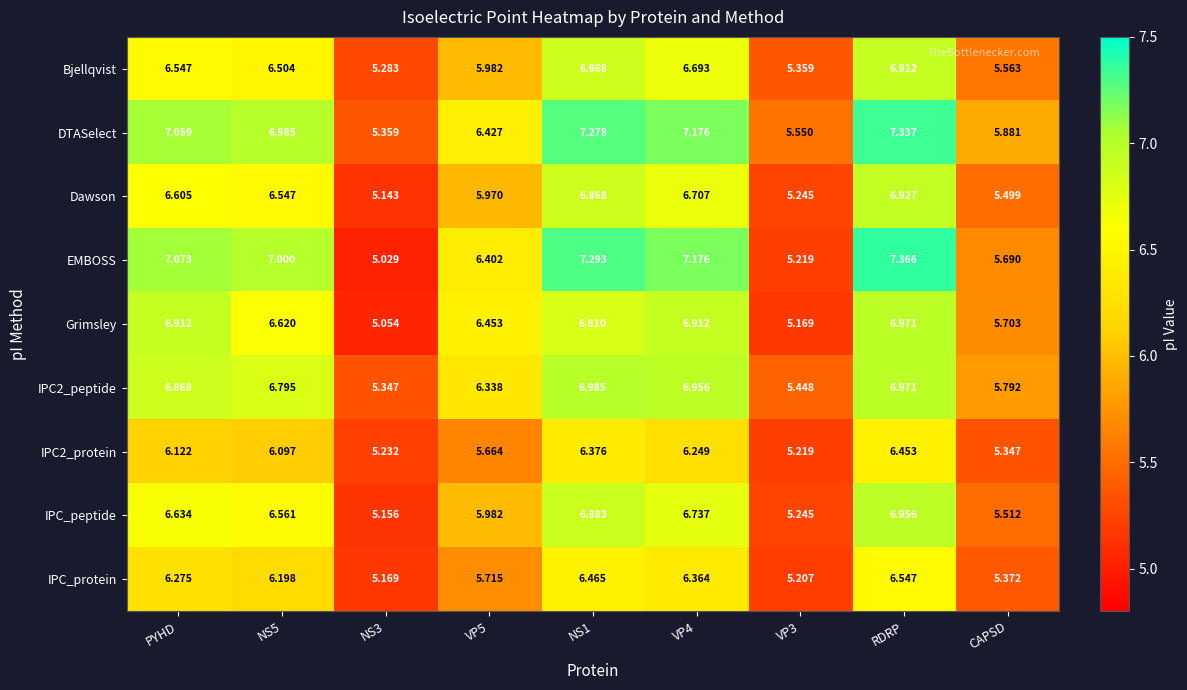

At which category is the sum across all series the highest?

RDRP